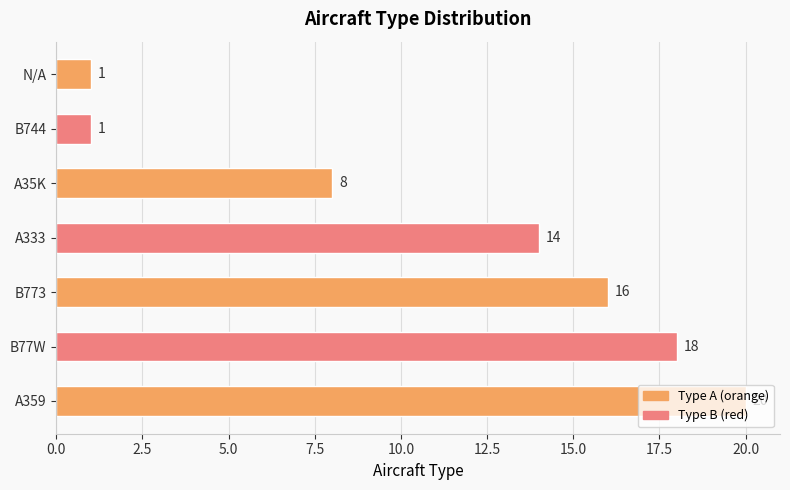

How many distinct data groups are displayed?

1